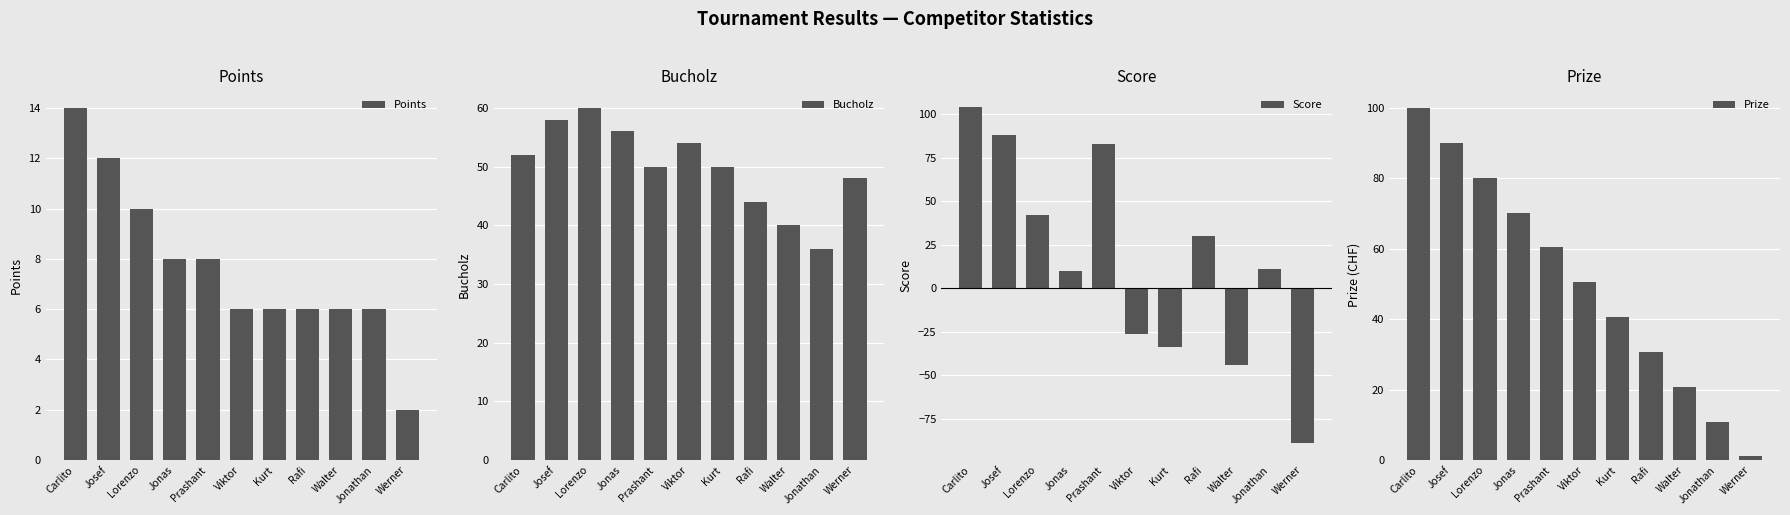

Reading left to right, list all the values displayed in this chart.

Points: Carlito=14.0	Josef=12.0	Lorenzo=10.0	Jonas=8.0	Prashant=8.0	Viktor=6.0	Kurt=6.0	Rafi=6.0	Walter=6.0	Jonathan=6.0	Werner=2.0
Bucholz: Carlito=52.0	Josef=58.0	Lorenzo=60.0	Jonas=56.0	Prashant=50.0	Viktor=54.0	Kurt=50.0	Rafi=44.0	Walter=40.0	Jonathan=36.0	Werner=48.0
Score: Carlito=104.0	Josef=88.0	Lorenzo=42.0	Jonas=10.0	Prashant=83.0	Viktor=-26.0	Kurt=-34.0	Rafi=30.0	Walter=-44.0	Jonathan=11.0	Werner=-89.0
Prize: Carlito=100.0	Josef=90.1	Lorenzo=80.2	Jonas=70.3	Prashant=60.4	Viktor=50.5	Kurt=40.6	Rafi=30.7	Walter=20.8	Jonathan=10.9	Werner=1.0